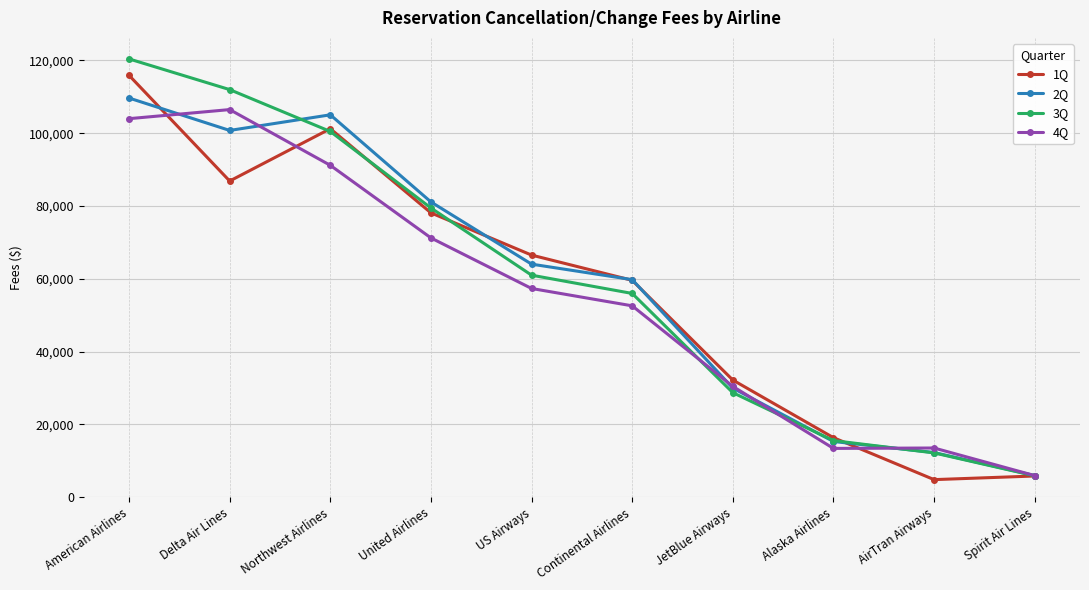

What is the difference between the maximum and minimum values in the 1Q series?

111053